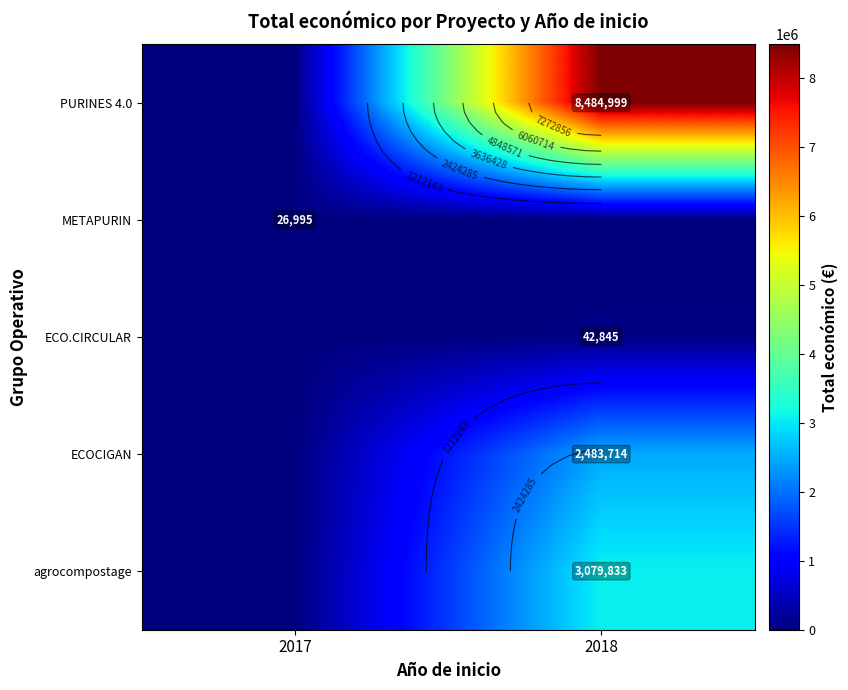

True or false: ECO.CIRCULAR has a value of 0 at 2017.

True